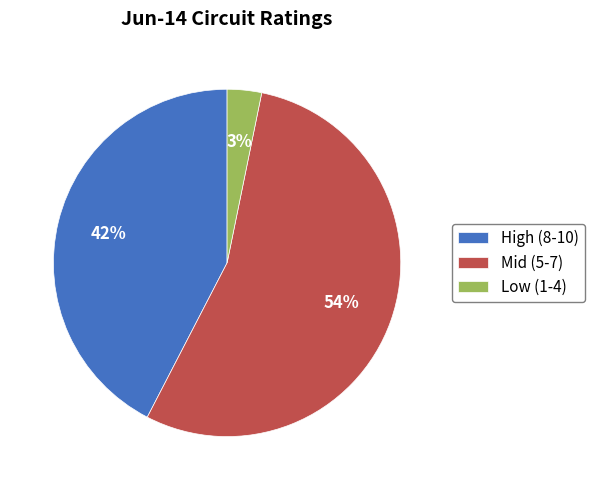

The Mid (5-7) slice represents 54% of the pie. True or false?

True